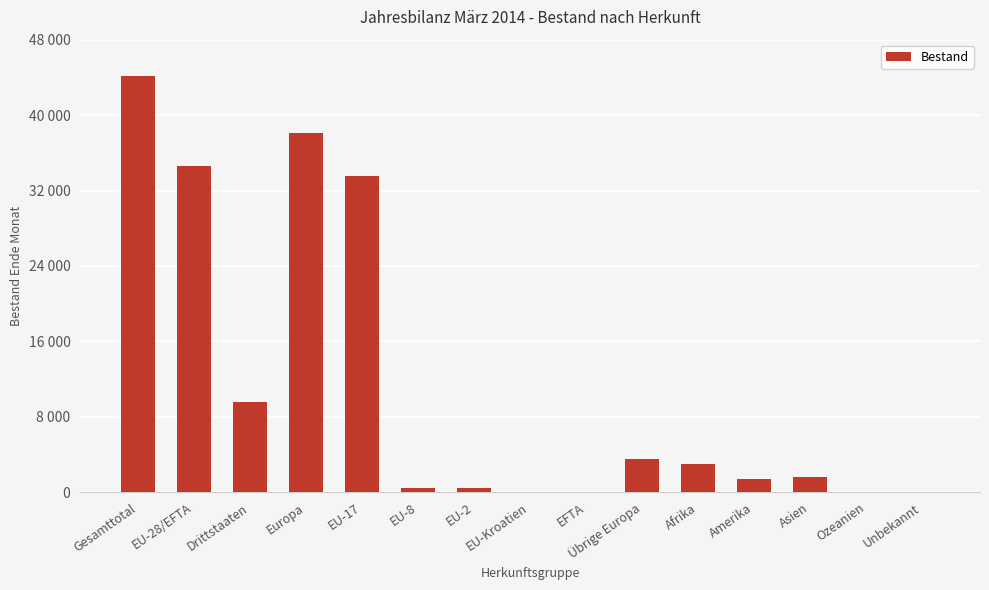

Are the bars horizontal?

No